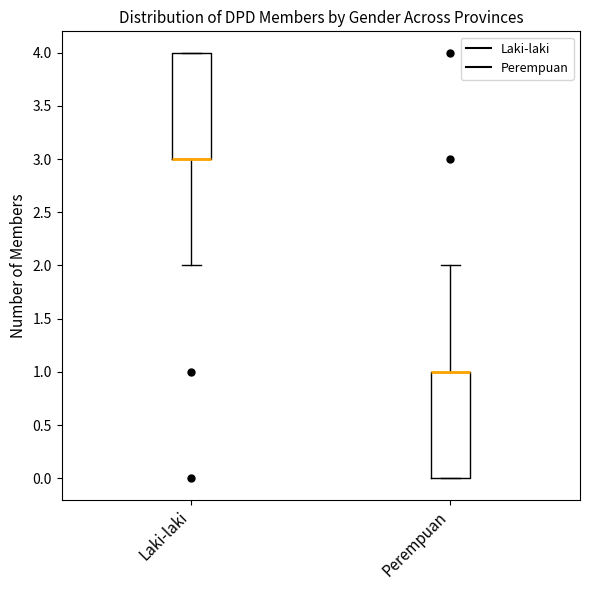

Reading left to right, read every box against the y-axis: the position of its median line, the range the box covers, and the ends of its whiskers. The values are not printed on the chart, so give them approximately, as read against the axis.

Laki-laki: median 3 (drawn on the box's lower edge), box 3 to 4, whiskers 2 to 4
Perempuan: median 1 (drawn on the box's upper edge), box 0 to 1, whiskers 0 to 2